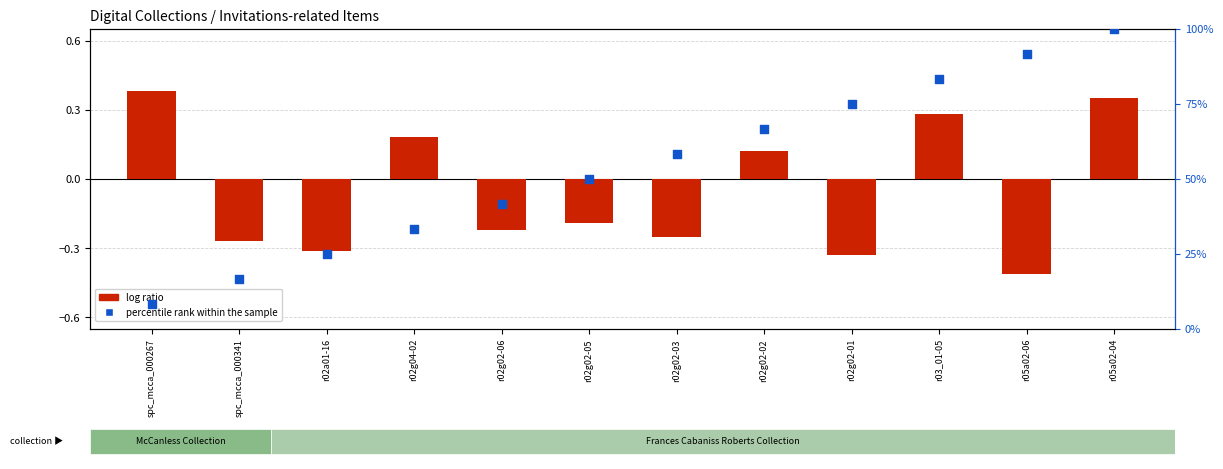

At which category is the sum across all series the highest?

r05a02-04